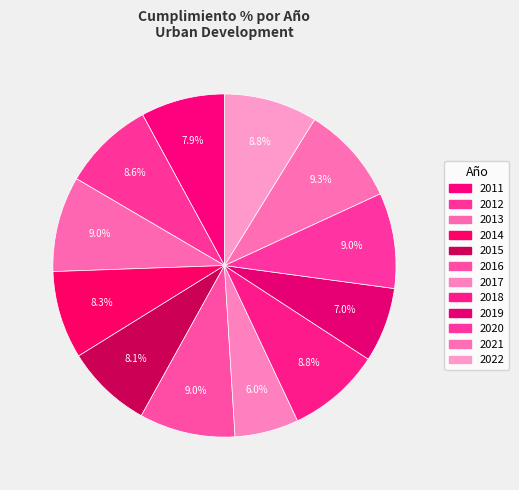

How many slices are in this pie chart?

12